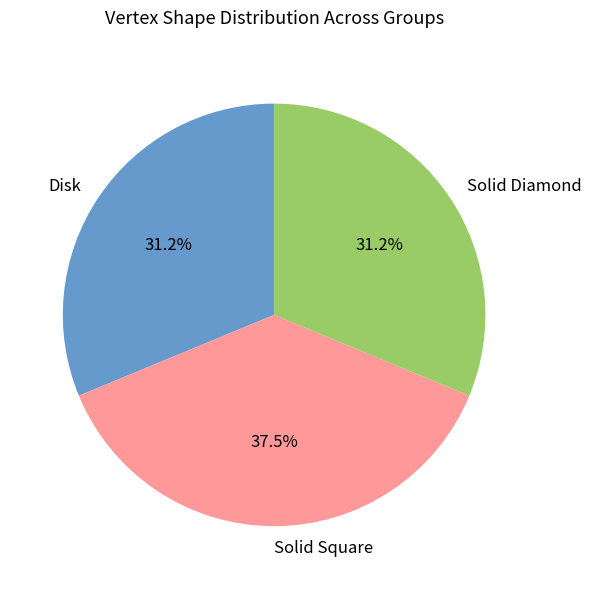

What portion of the pie excludes Solid Square?

62.5%